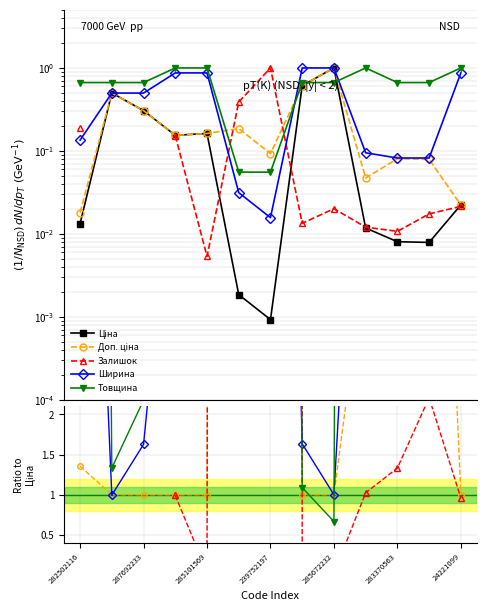

True or false: Ціна and Ширина intersect in this chart.

False